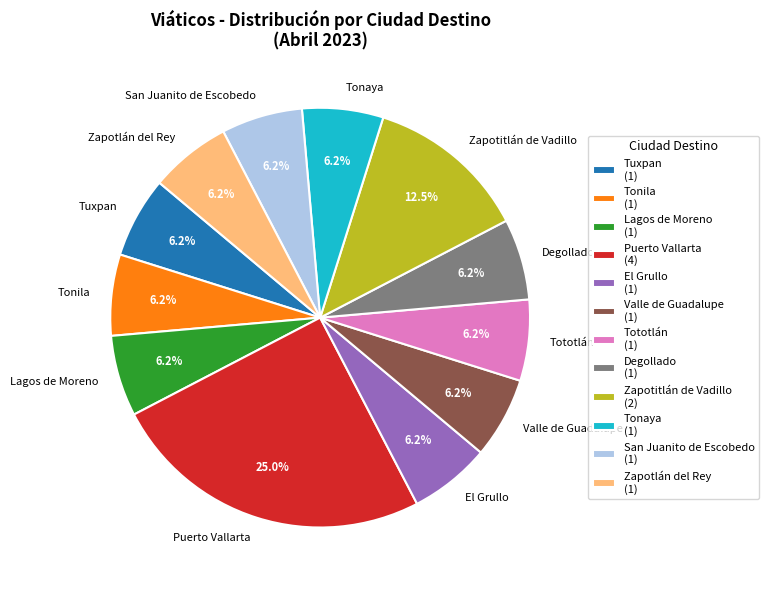

What portion of the pie excludes San Juanito de Escobedo?

93.7%